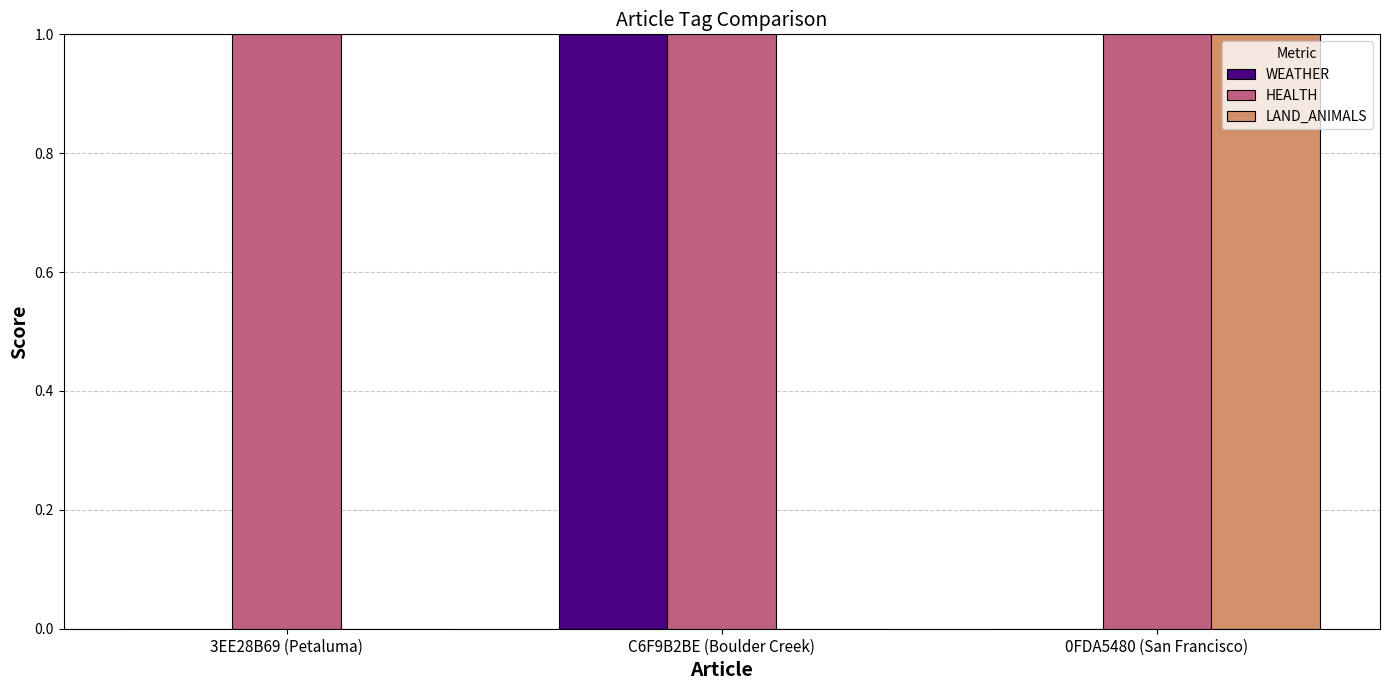

Which series has the largest total across all categories?

HEALTH